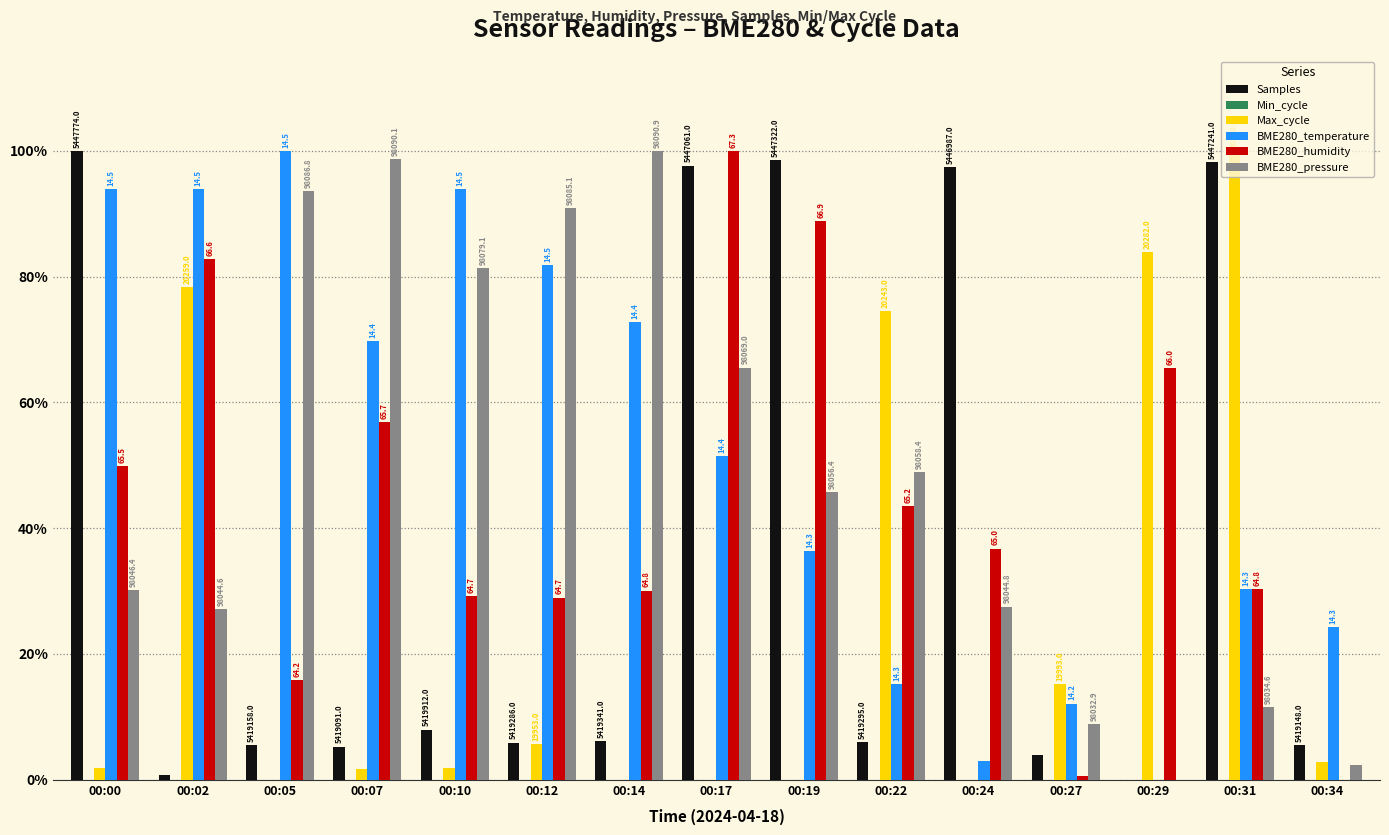

How many bars are there in total?

90